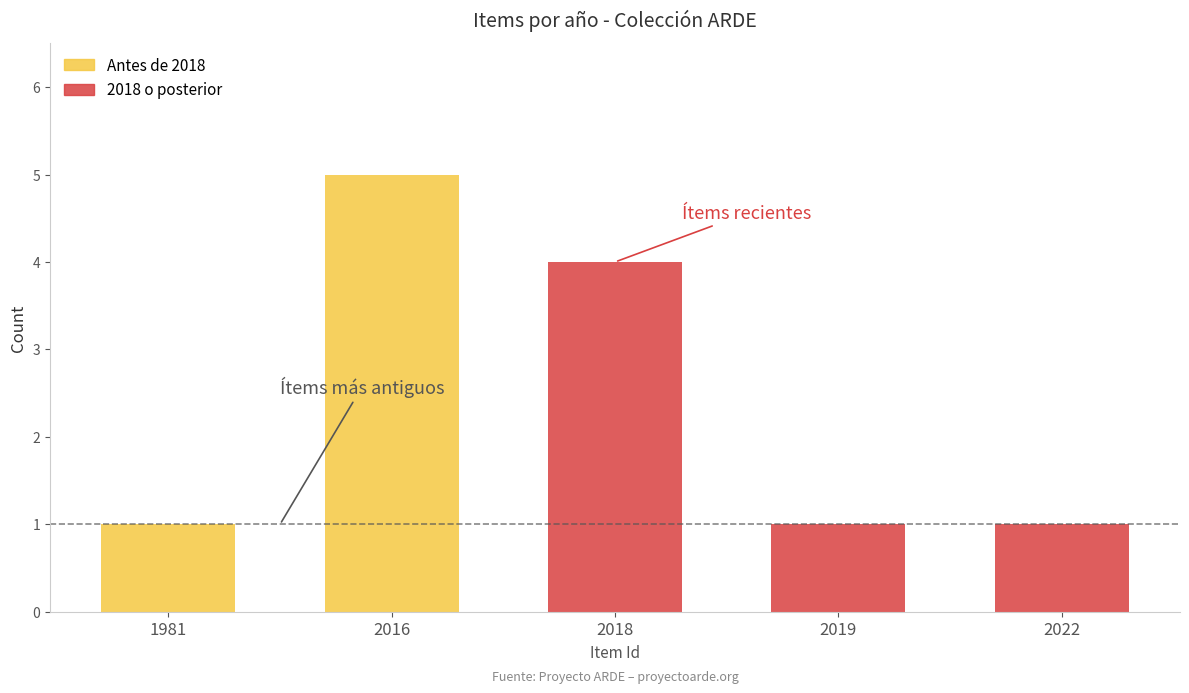

How many data points in 2018 o posterior are above 1?

1